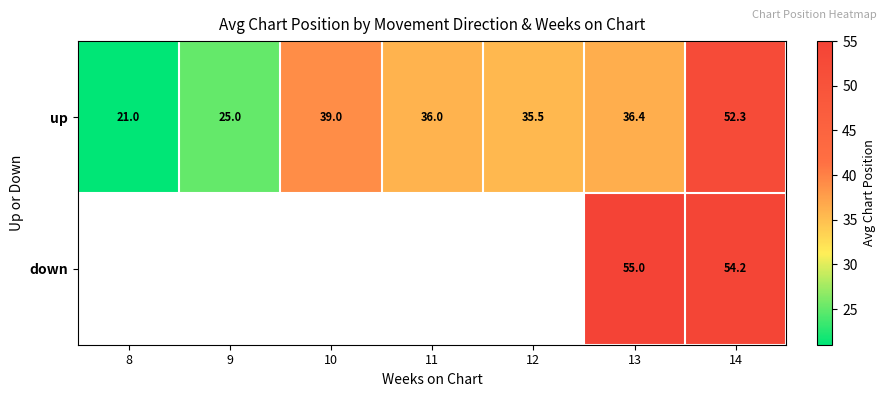

Where does the up series first go above 36?

10